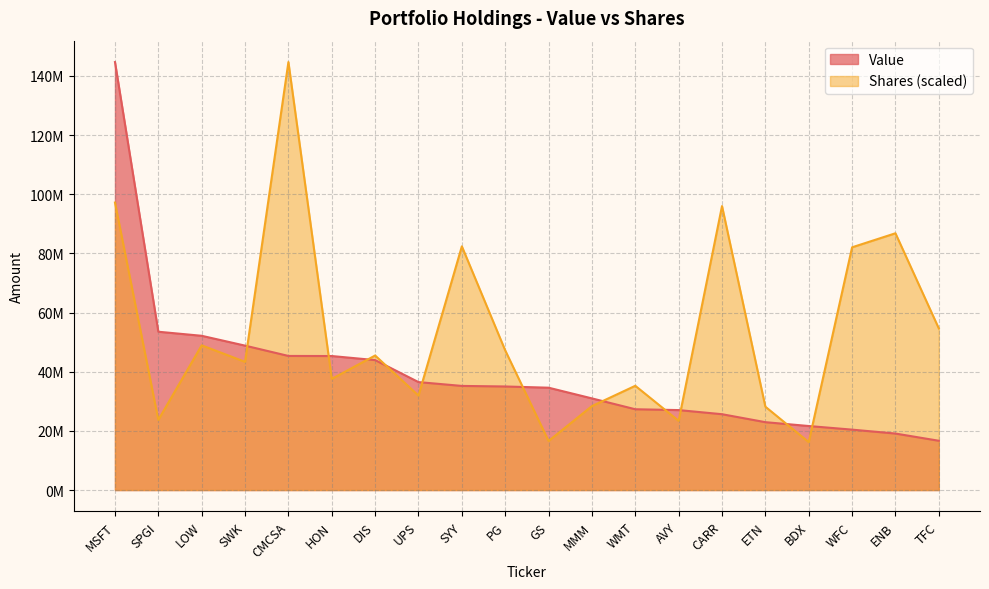

Reading left to right, what are all the values shown in this chart?

Value: MSFT=144660000.0	SPGI=53514000.0	LOW=52140000.0	SWK=48816000.0	CMCSA=45329000.0	HON=45299000.0	DIS=43926000.0	UPS=36490000.0	SYY=35197000.0	PG=35007000.0	GS=34596000.0	MMM=30979000.0	WMT=27310000.0	AVY=27030000.0	CARR=25635000.0	ETN=22942000.0	BDX=21645000.0	WFC=20420000.0	ENB=19098000.0	TFC=16661000.0
Shares or principal amount: MSFT=97172129.8	SPGI=23725192.1	LOW=48914886.4	SWK=43334564.9	CMCSA=144660000.0	HON=37579551.3	DIS=45475271.3	UPS=31928625.0	SYY=82377344.7	PG=47211456.3	GS=16587563.1	MMM=28381283.1	WMT=35240496.5	AVY=23395278.7	CARR=95985679.2	ETN=28173654.2	BDX=16196507.5	WFC=82046521.5	ENB=86795053.8	TFC=54627682.8